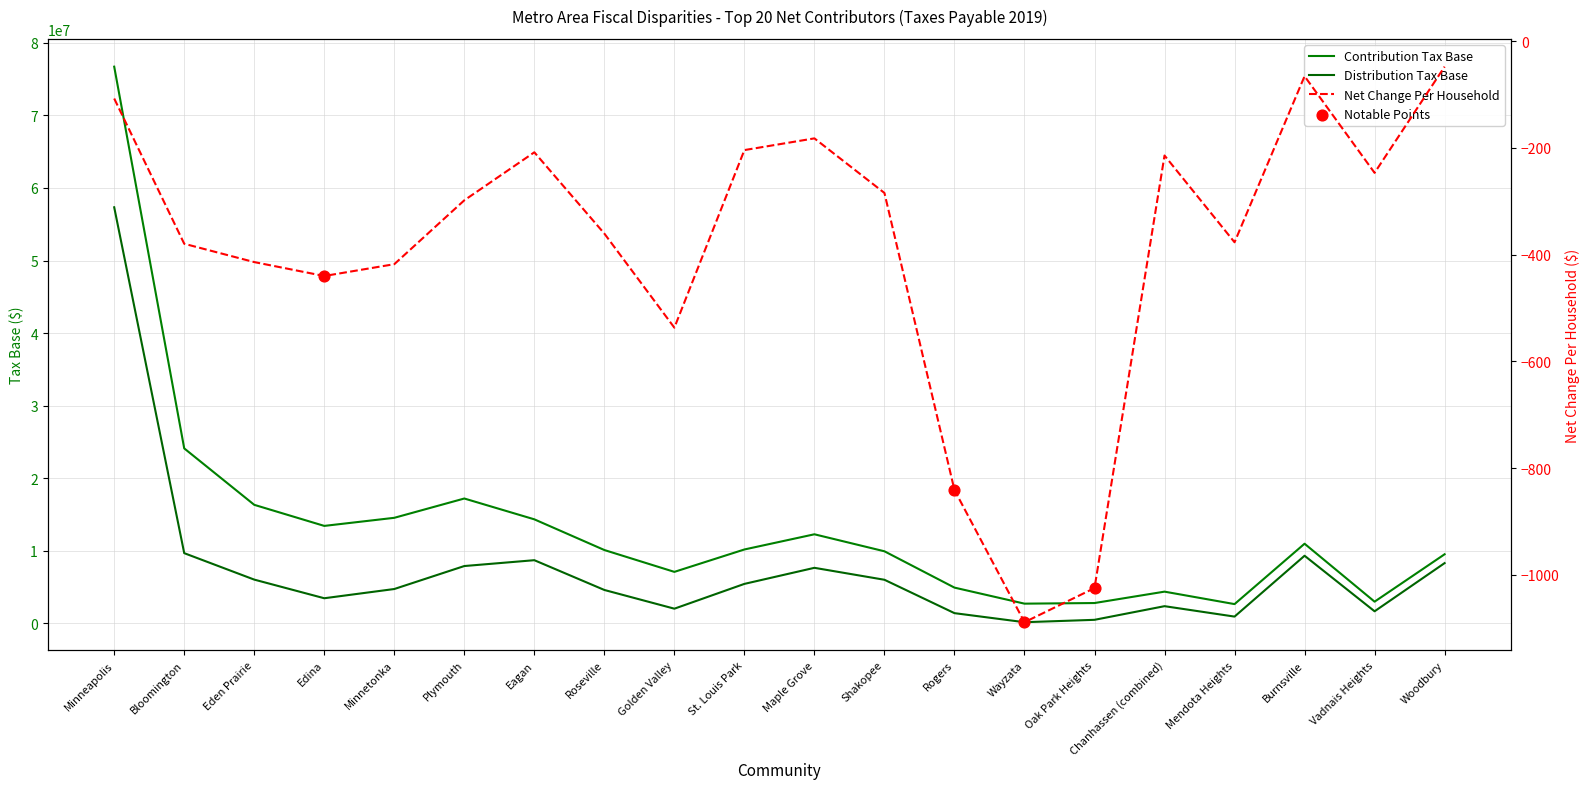

At how many categories does at least one series exceed 62432717?

1